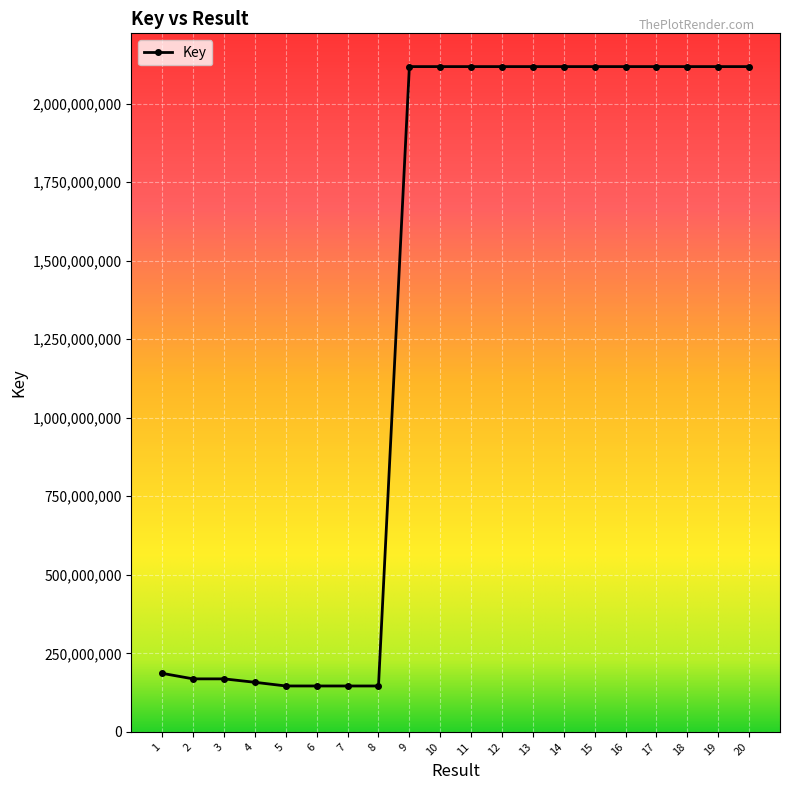

What is the change in value from 9 to 15?

-26